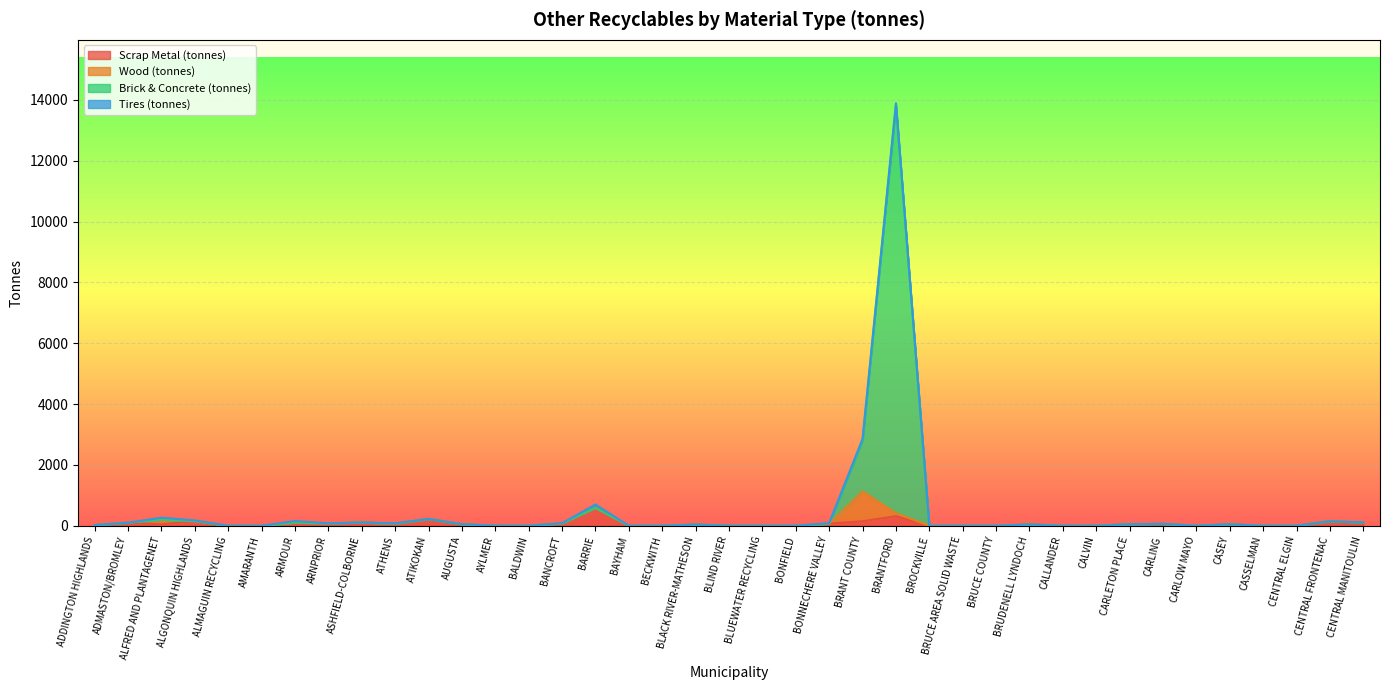

True or false: Brick & Concrete (tonnes) has more than 0 points higher than both neighbors.

True